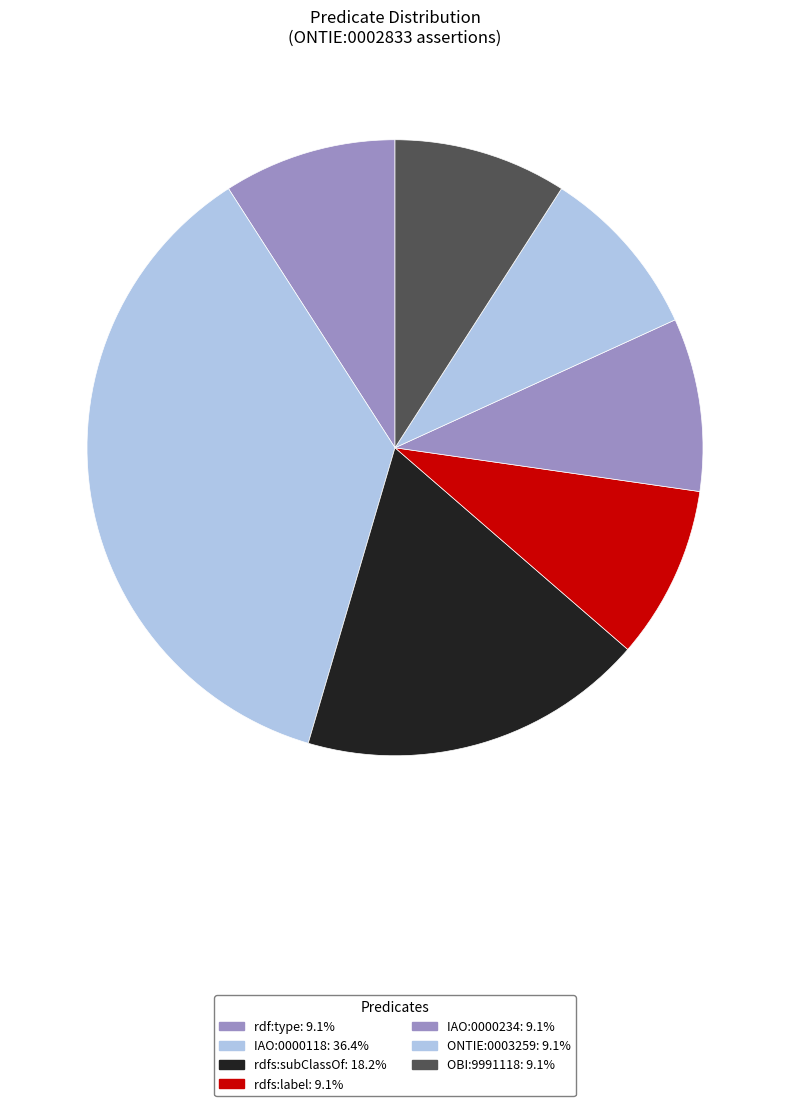

Is there any slice that represents more than half of the pie?

No